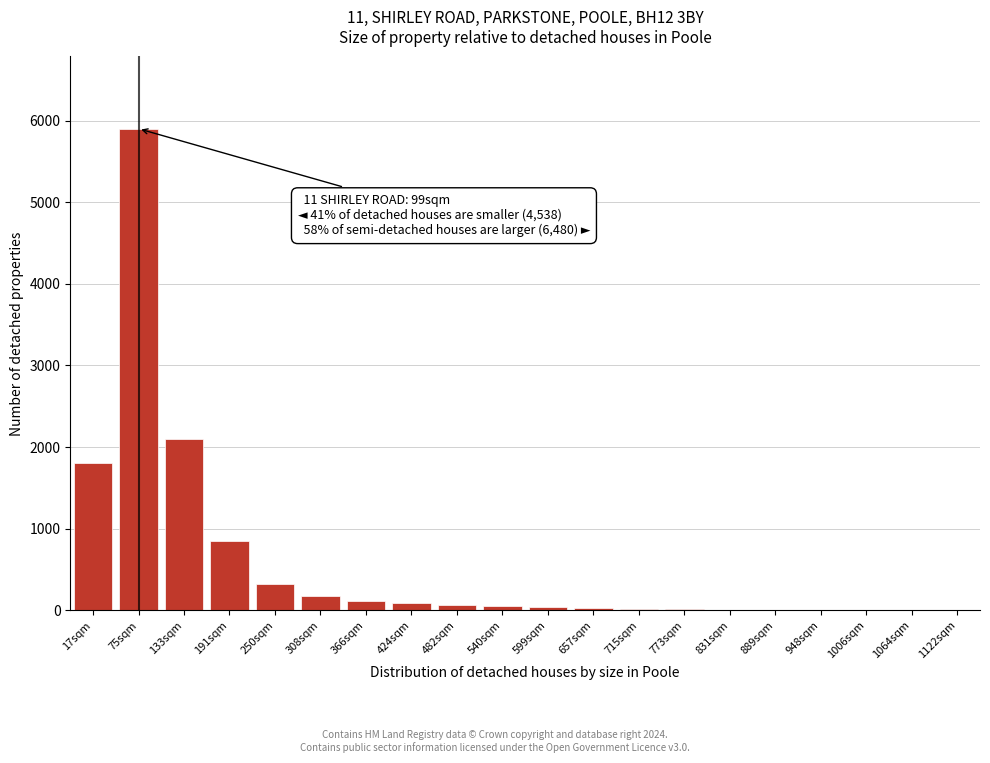

What is the maximum value shown in the chart?

5900